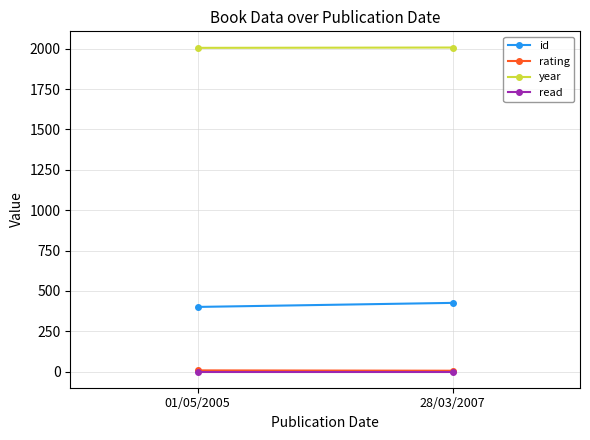

List the labels in order of id value, largest first.

28/03/2007, 01/05/2005